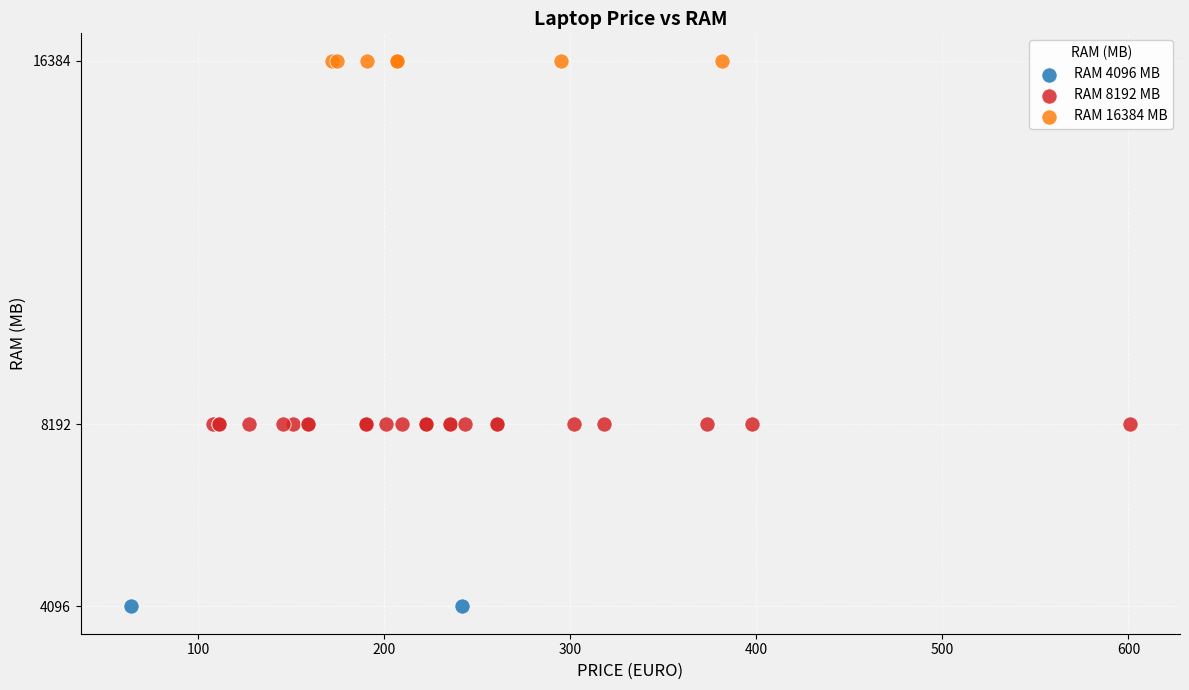

Which series reaches the maximum Y coordinate?

RAM 16384 MB